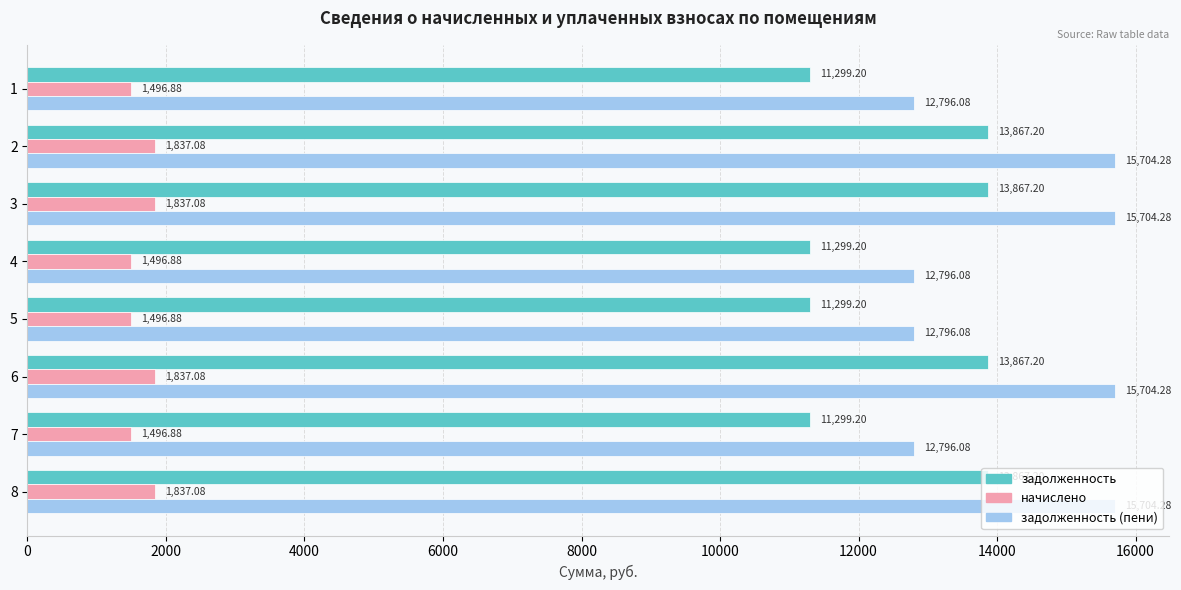

Which series has the widest spread of values?

задолженность (пени)